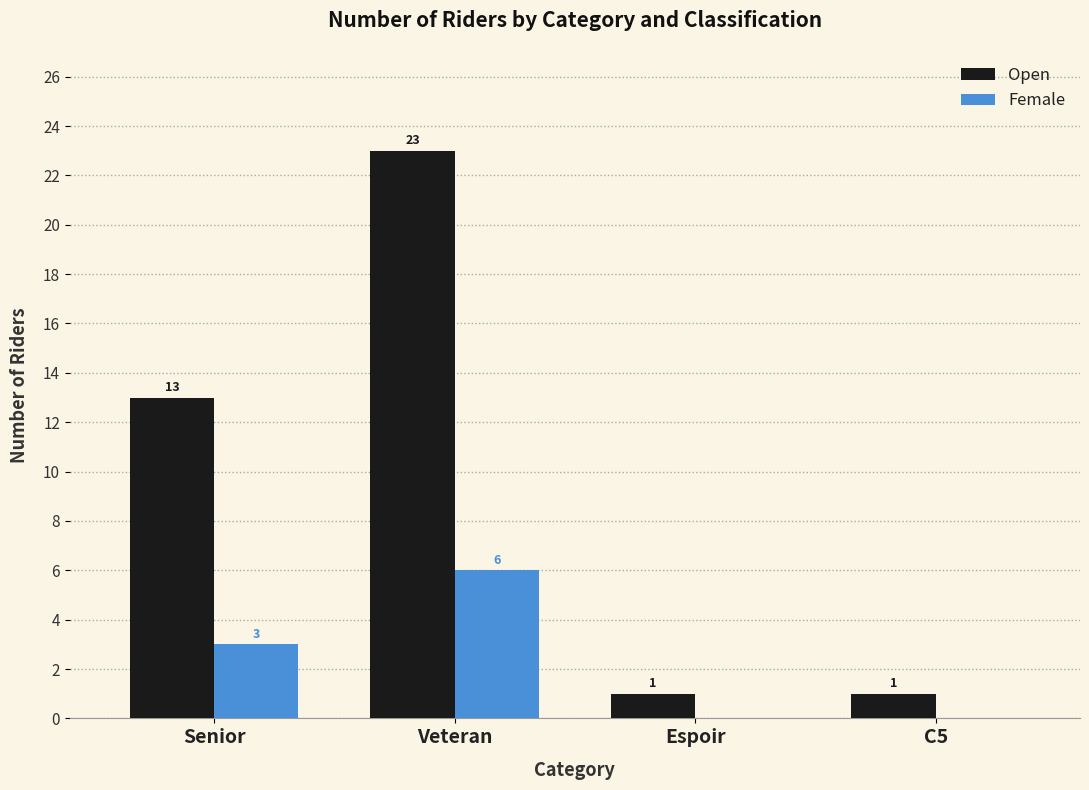

What are all the series names shown in the legend?

Open, Female